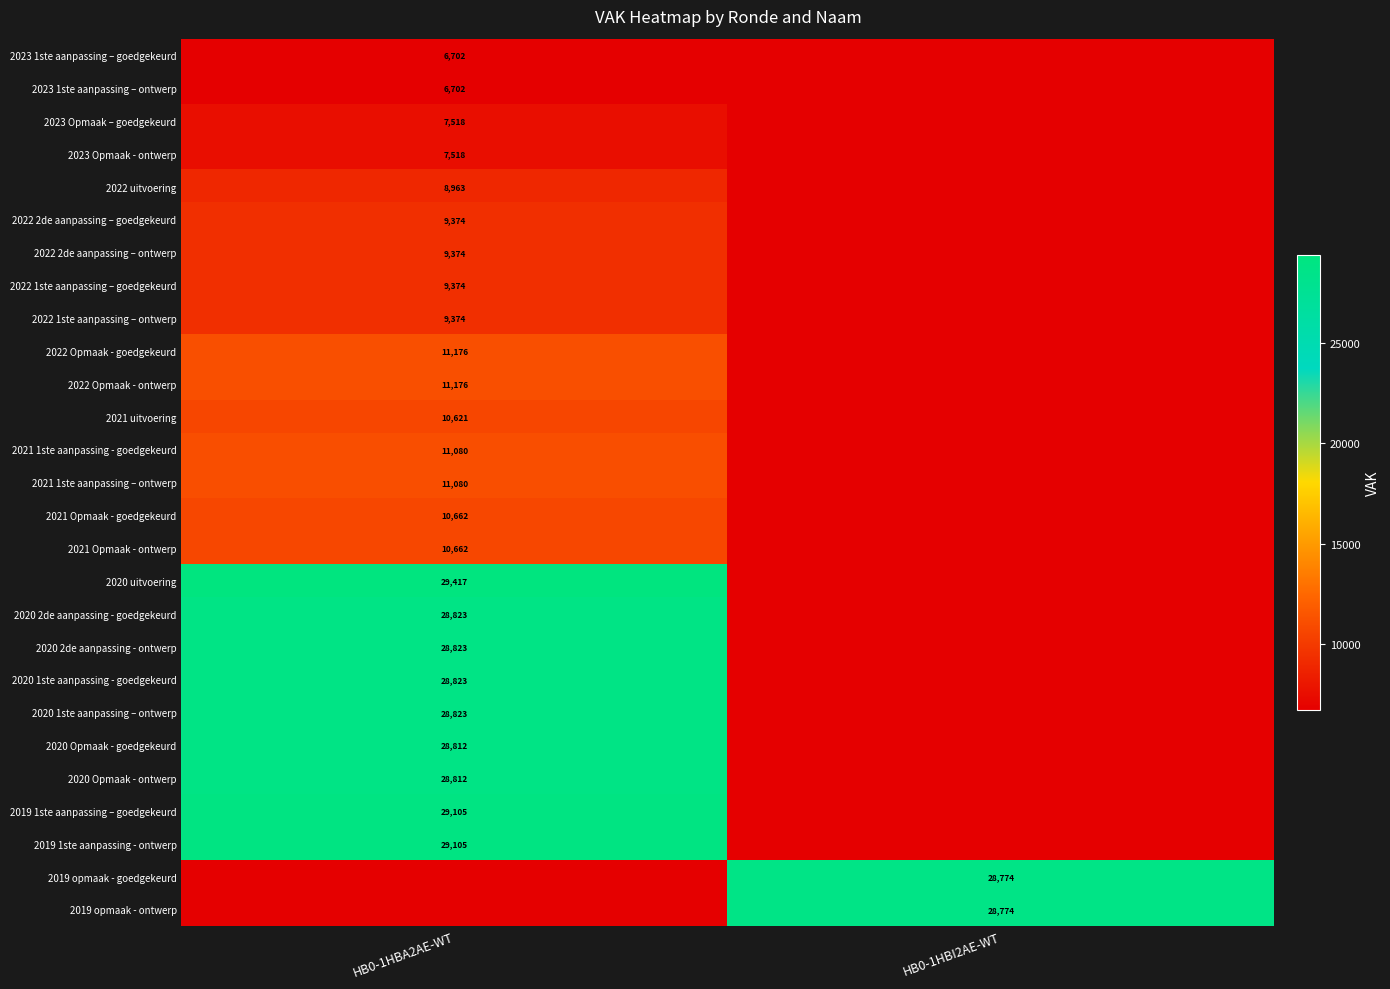

True or false: 2019 1ste aanpassing – goedgekeurd has a value of 29105 at HB0-1HBA2AE-WT.

True